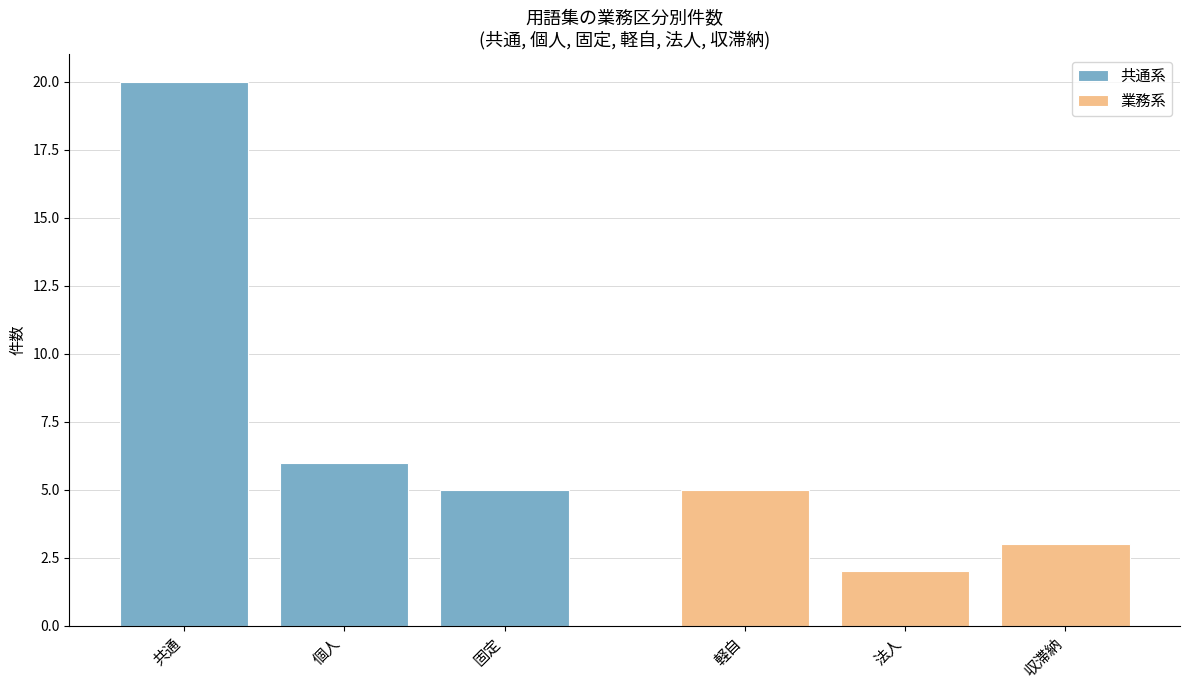

What is the label of the 2nd bar from the left?

個人